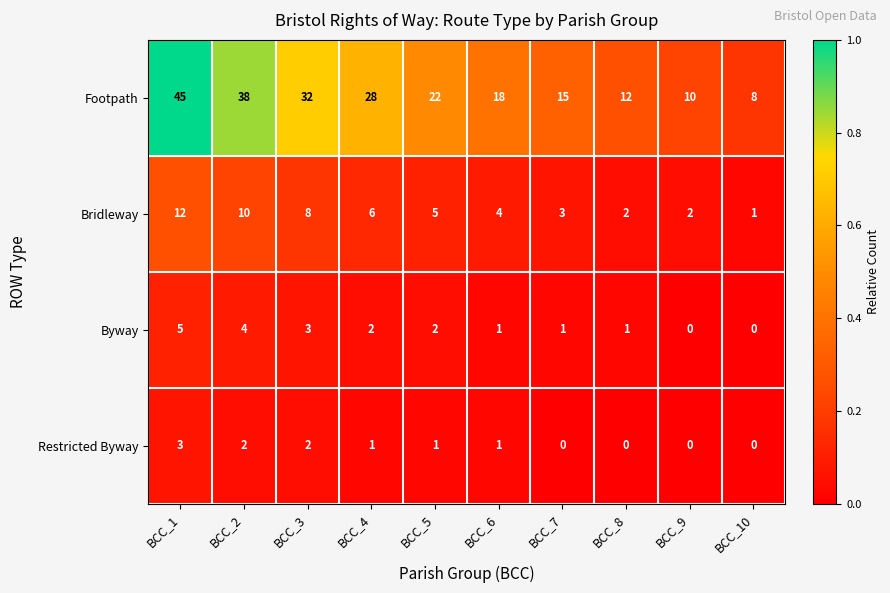

What is the difference between the highest and lowest values at BCC_8?

12